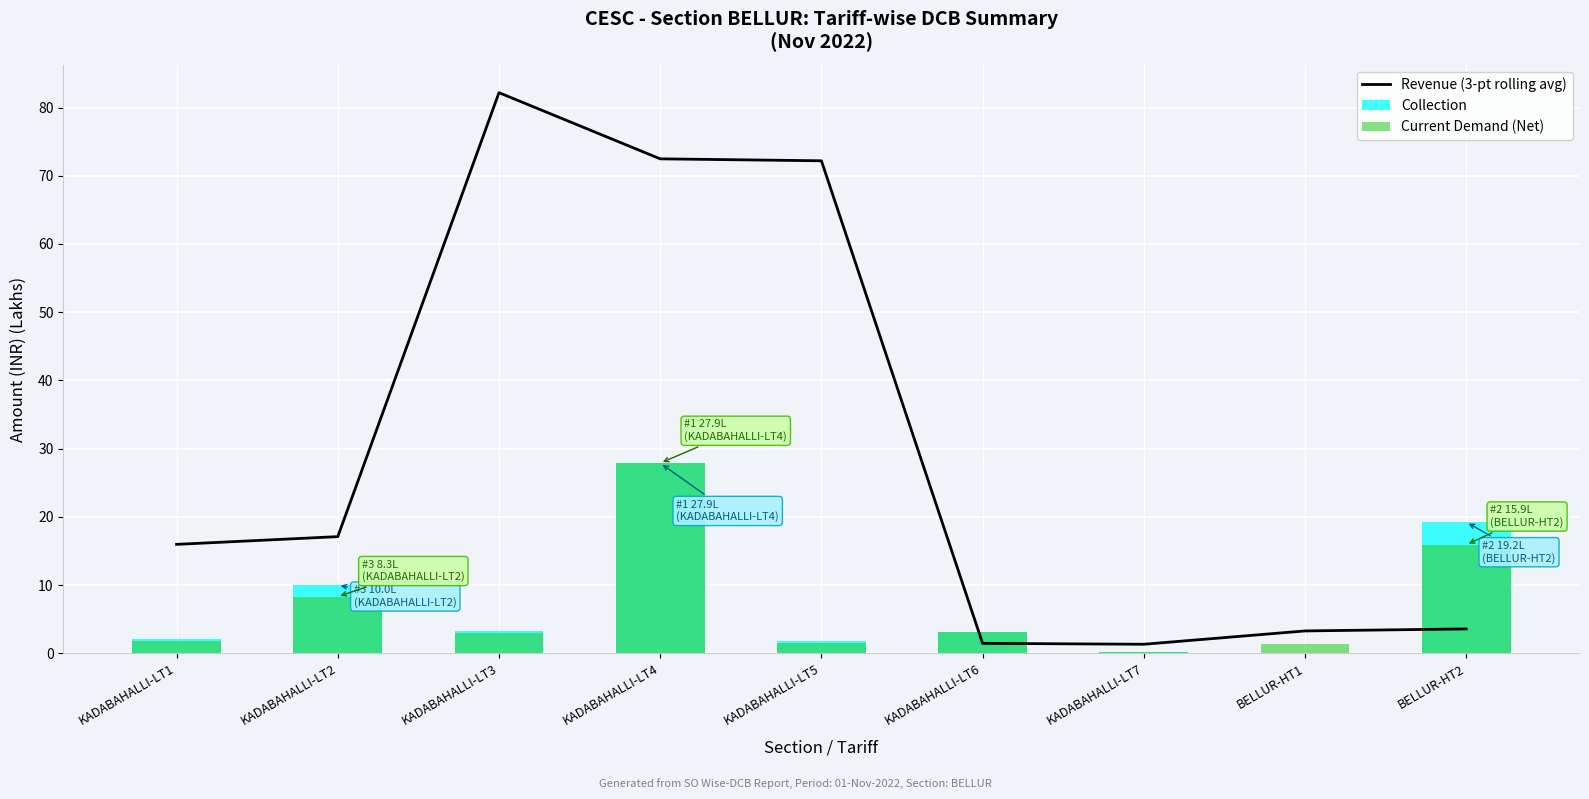

The value of Current Demand (Net) at KADABAHALLI-LT7 is 0.3. True or false?

False